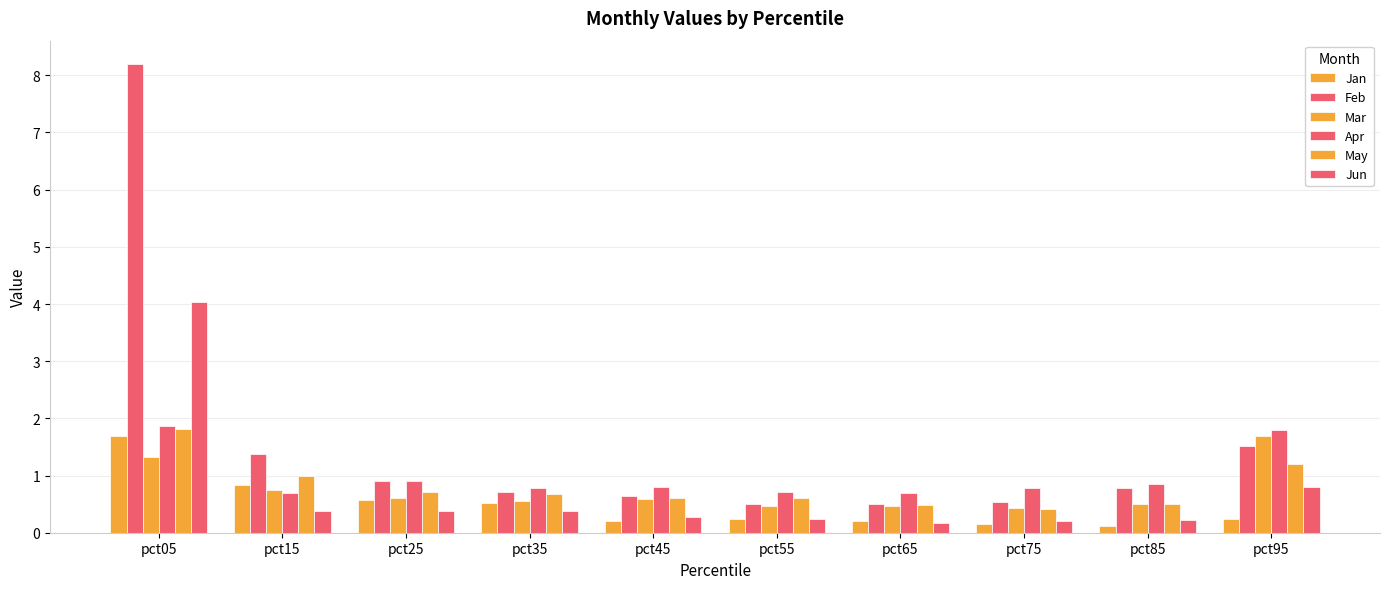

How many groups of bars are there?

10